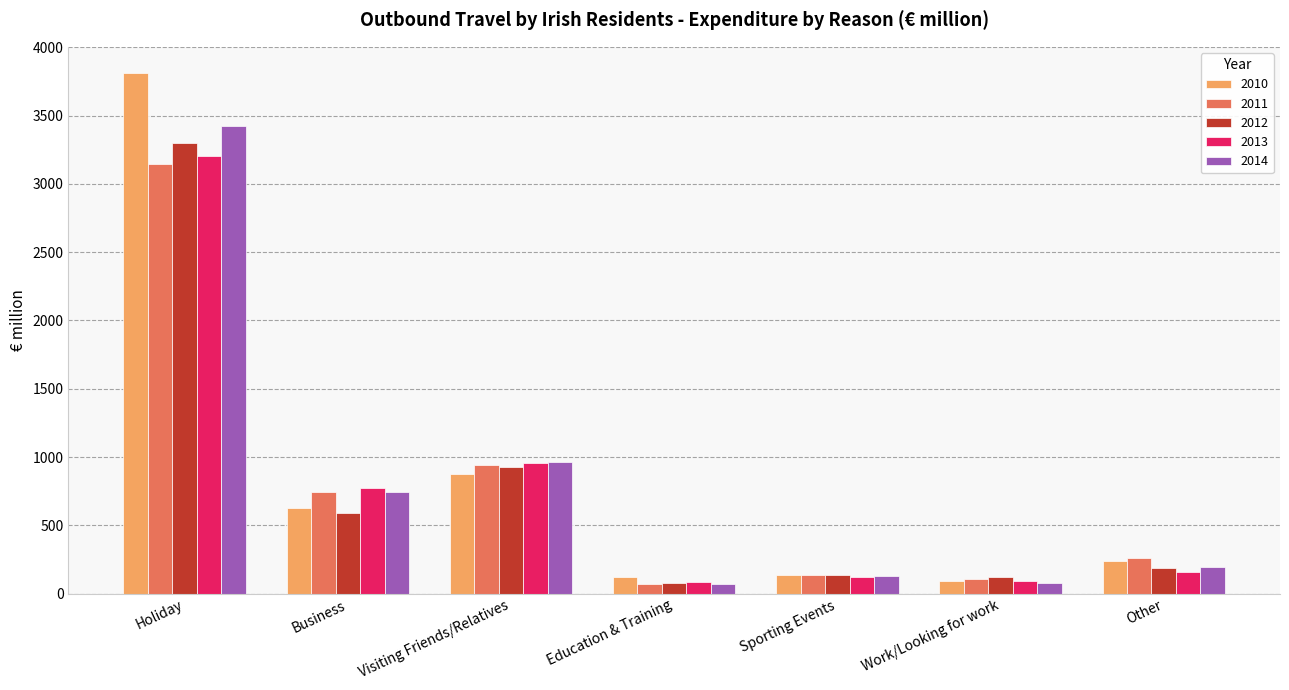

Which series has the largest total across all categories?

2010